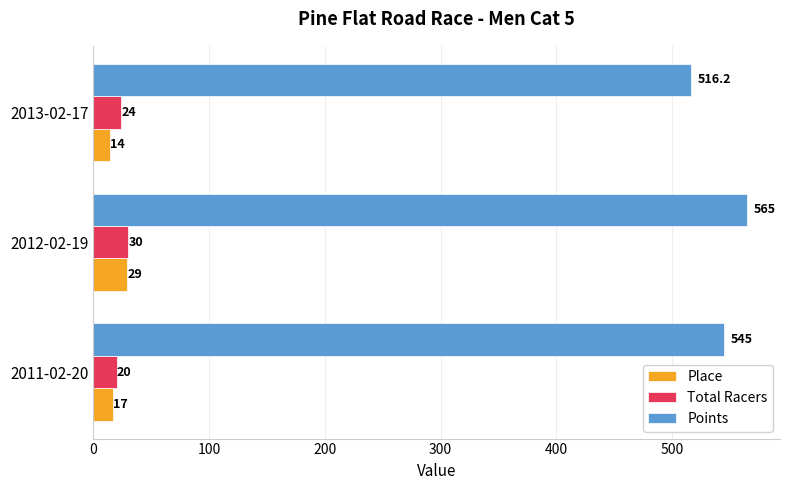

Rank the categories by Place value from lowest to highest.

2013-02-17, 2011-02-20, 2012-02-19